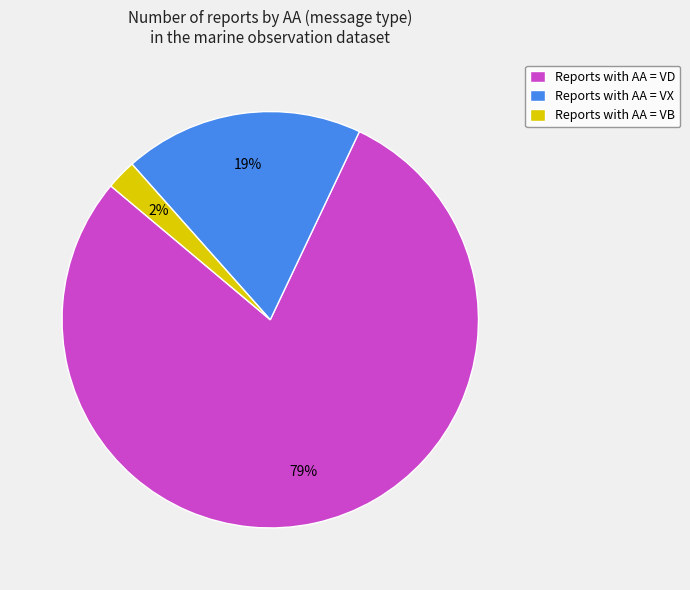

Is it true that Reports with AA = VD is 79% of the pie?

True